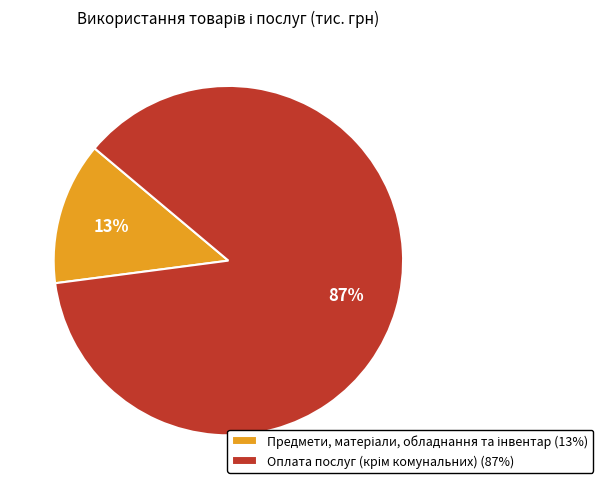

To the nearest percent, what is the average slice percentage?

50%